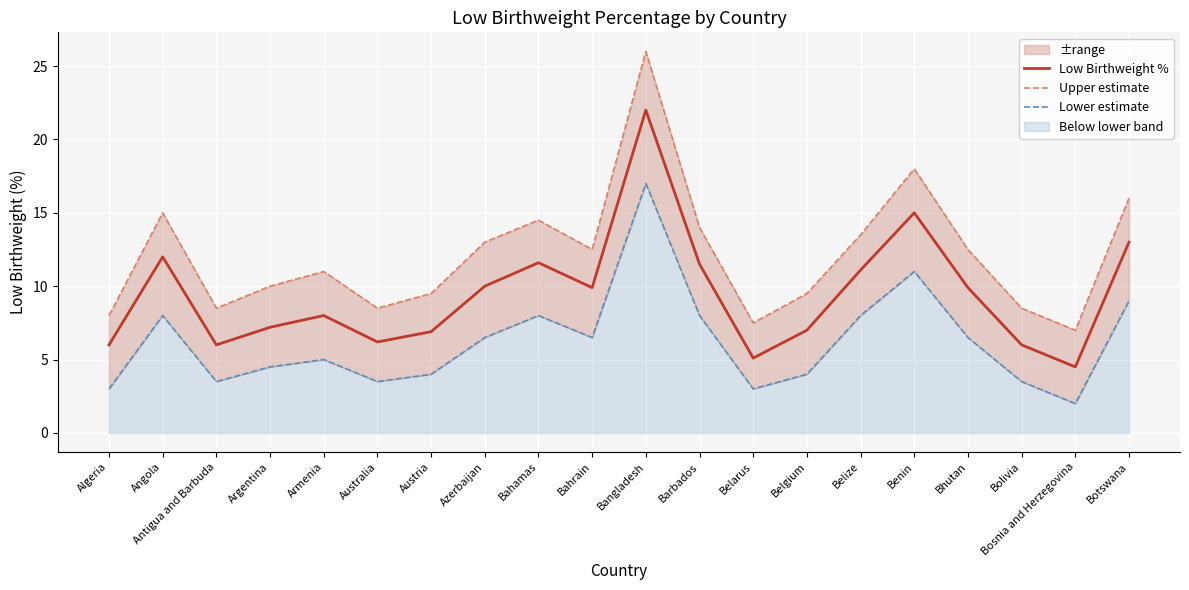

Where is the first local maximum for Lower estimate?

Angola